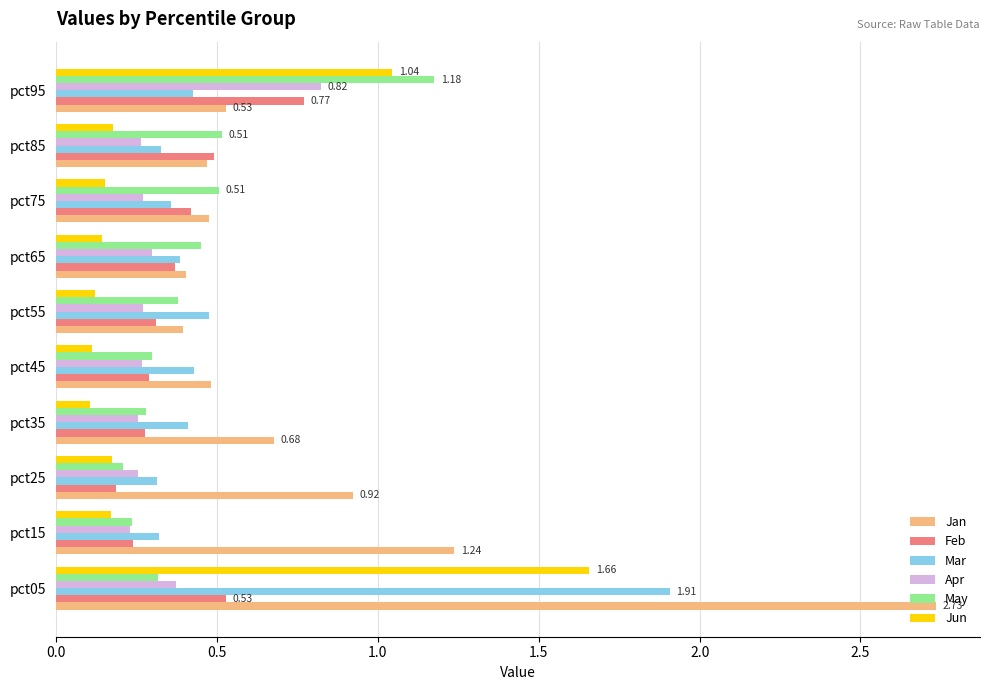

Count the number of data series in this chart.

6